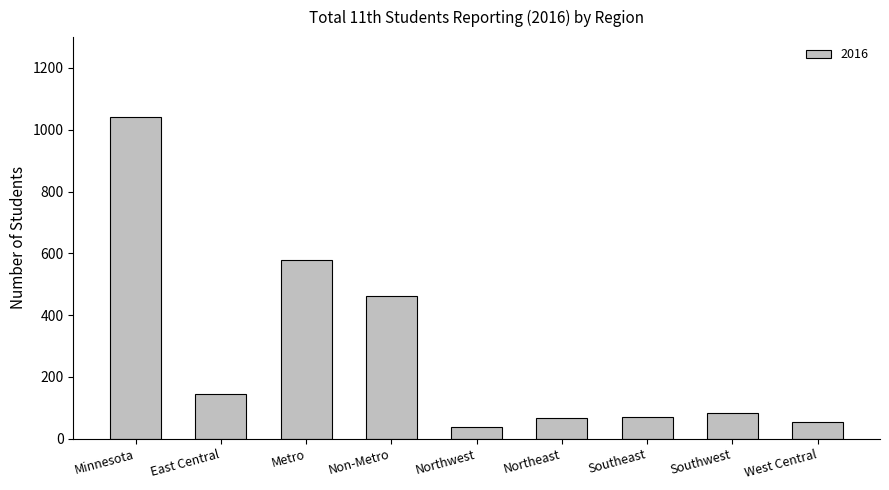

What is the sum of all values?

2542